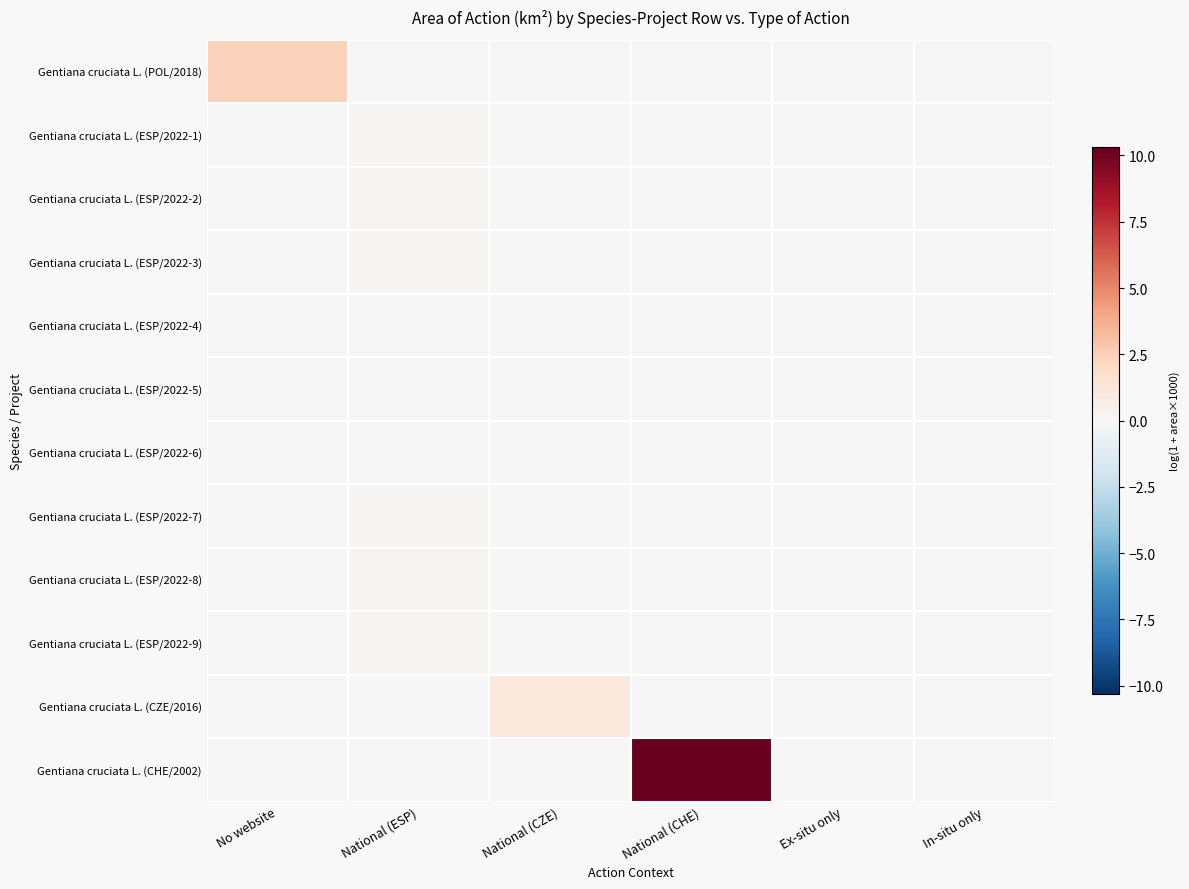

What is the maximum value shown in the chart?

10.3